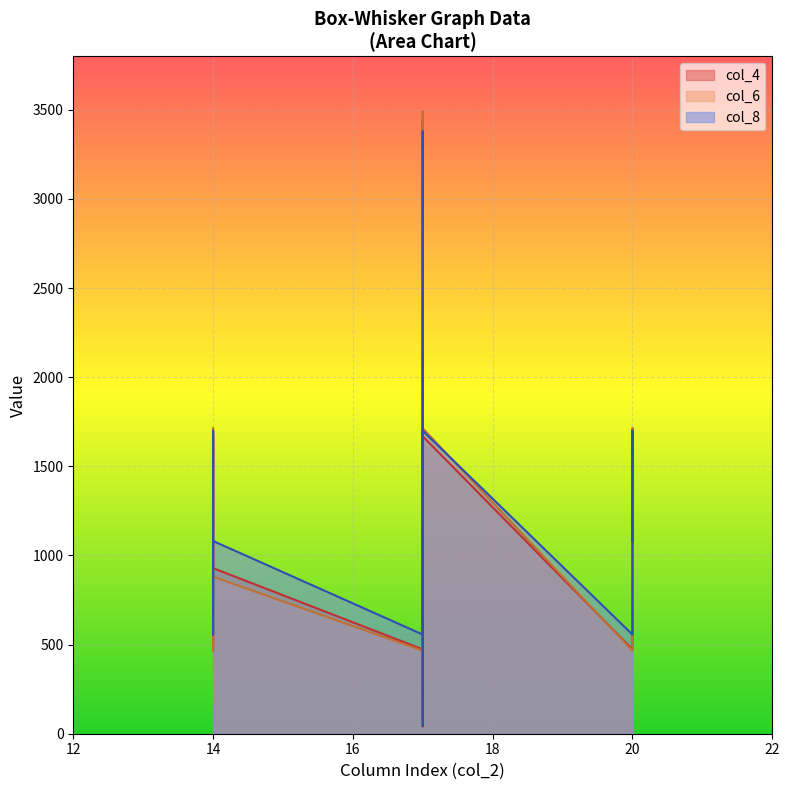

At which label does col_8 reach its minimum?

17